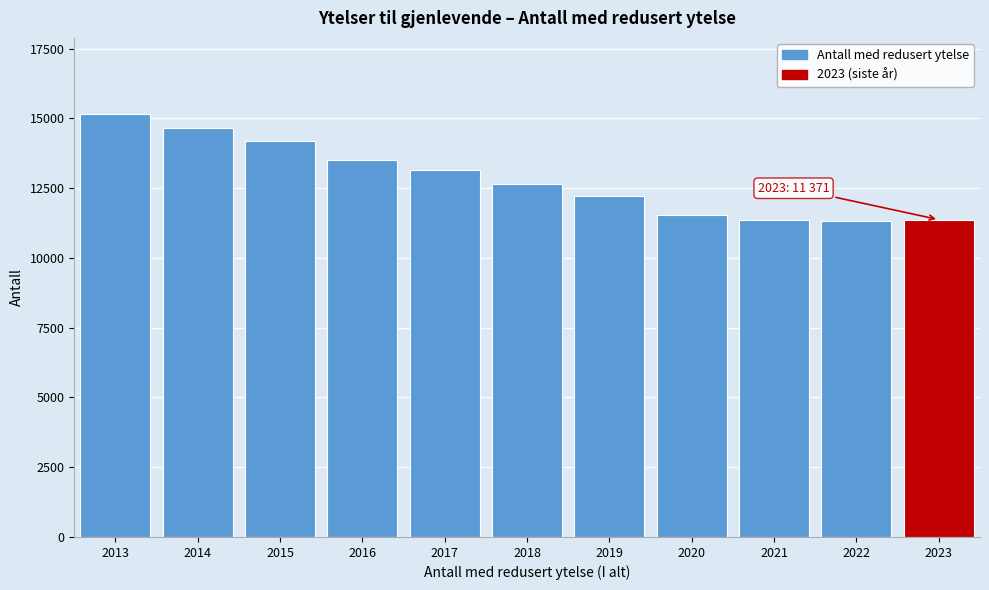

What is the change in value from 2017 to 2019?

-914